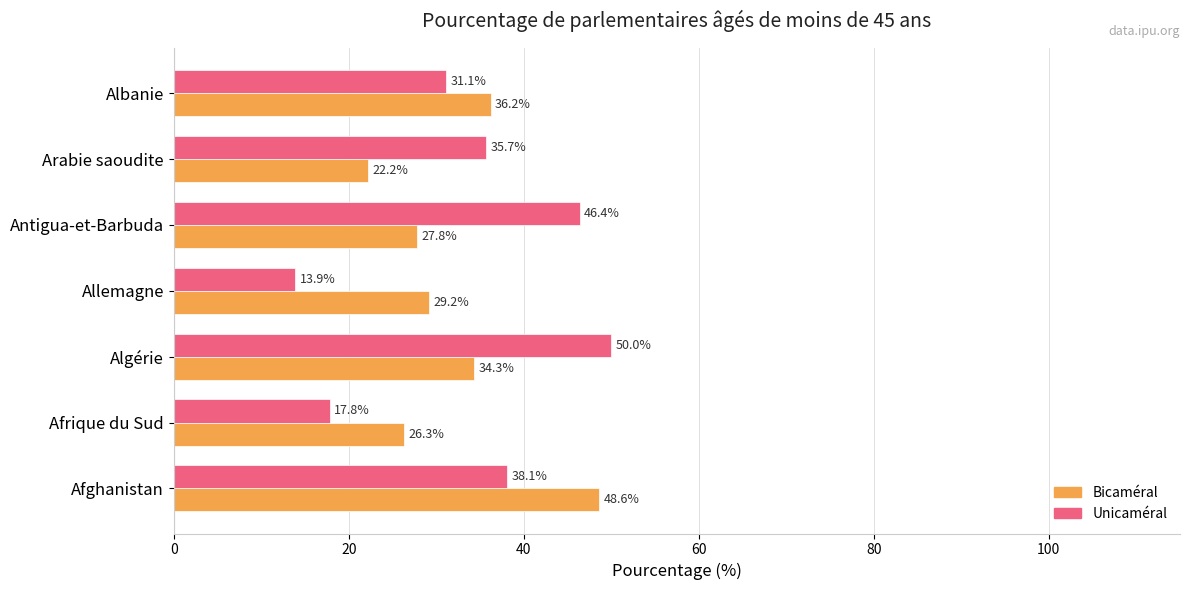

At which category is the sum across all series the highest?

Afghanistan